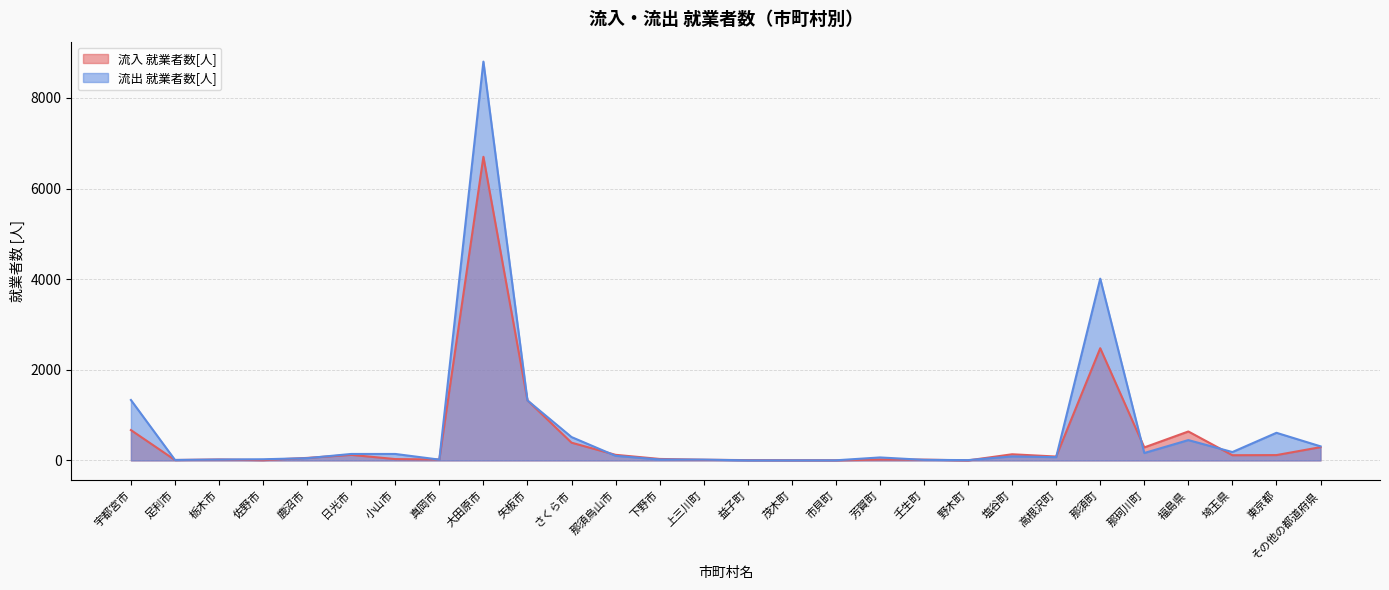

The value of 流出 就業者数[人] at 高根沢町 is 72. True or false?

True